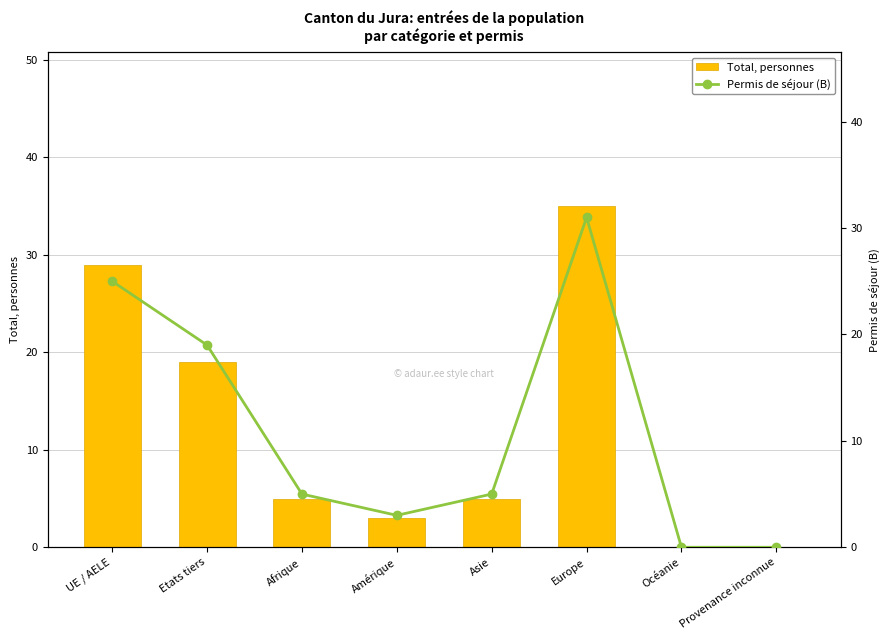

What is the approximate value of Permis de séjour (B) at Afrique, to the nearest 5?

5